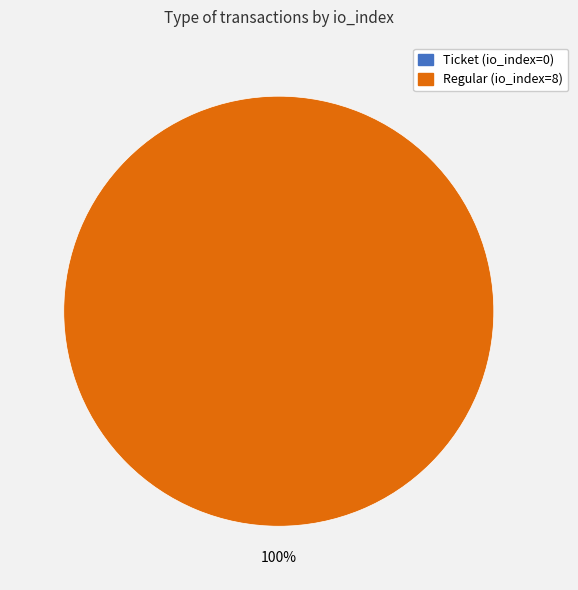

True or false: Regular (io_index=8) accounts for 100% of the total.

True